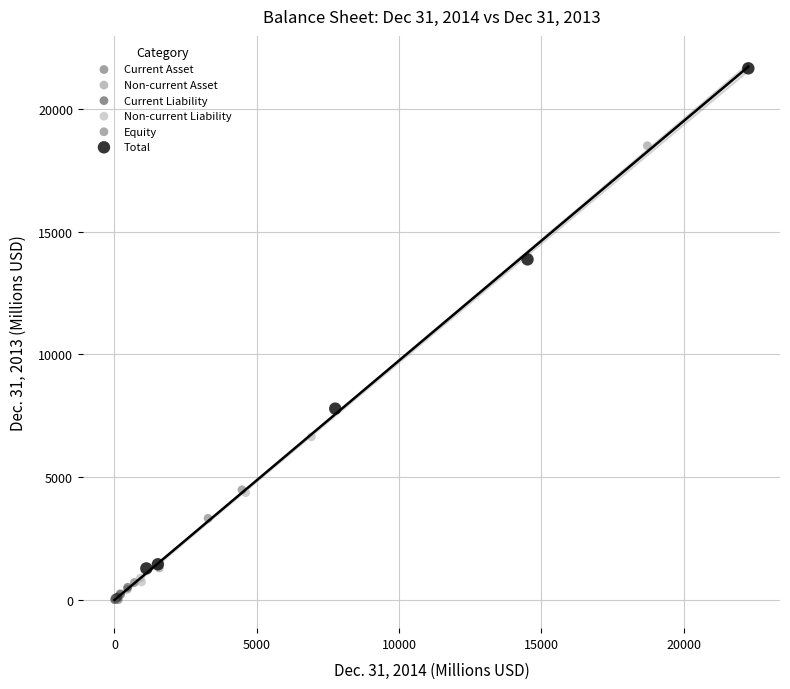

What are all the series names shown in the legend?

Current Asset, Non-current Asset, Current Liability, Non-current Liability, Equity, Total